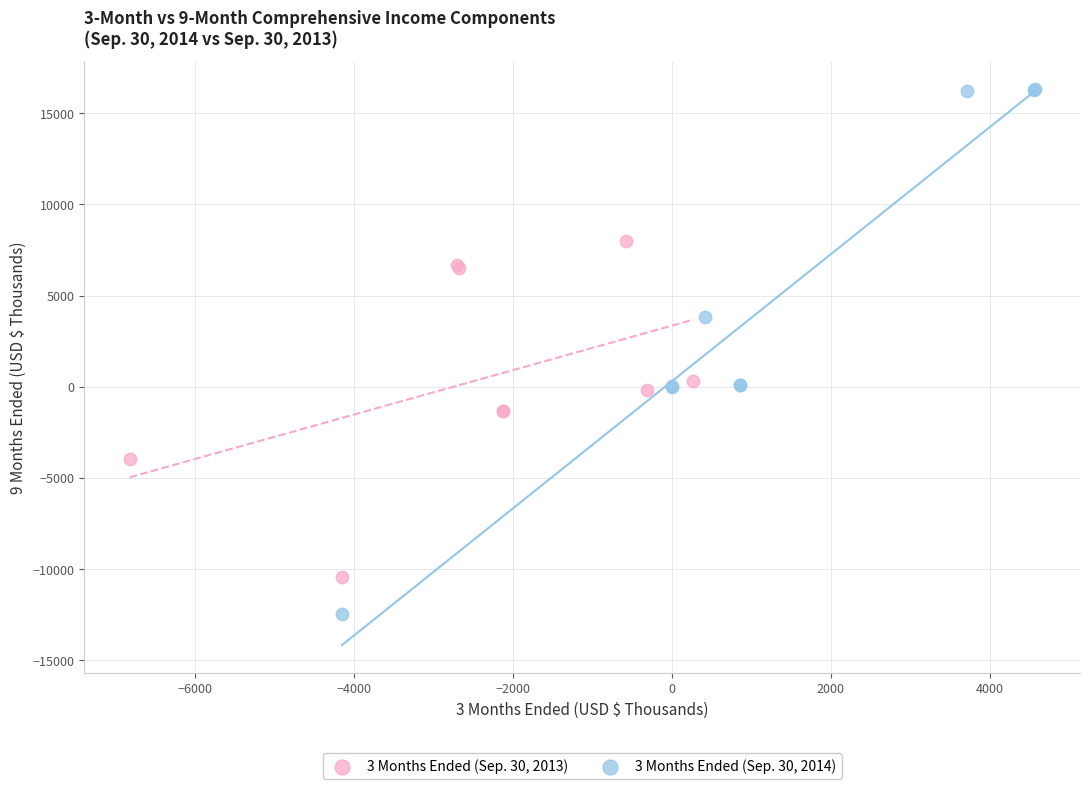

Which series has the largest Y range (max minus min)?

3 Months Ended (Sep. 30, 2014)